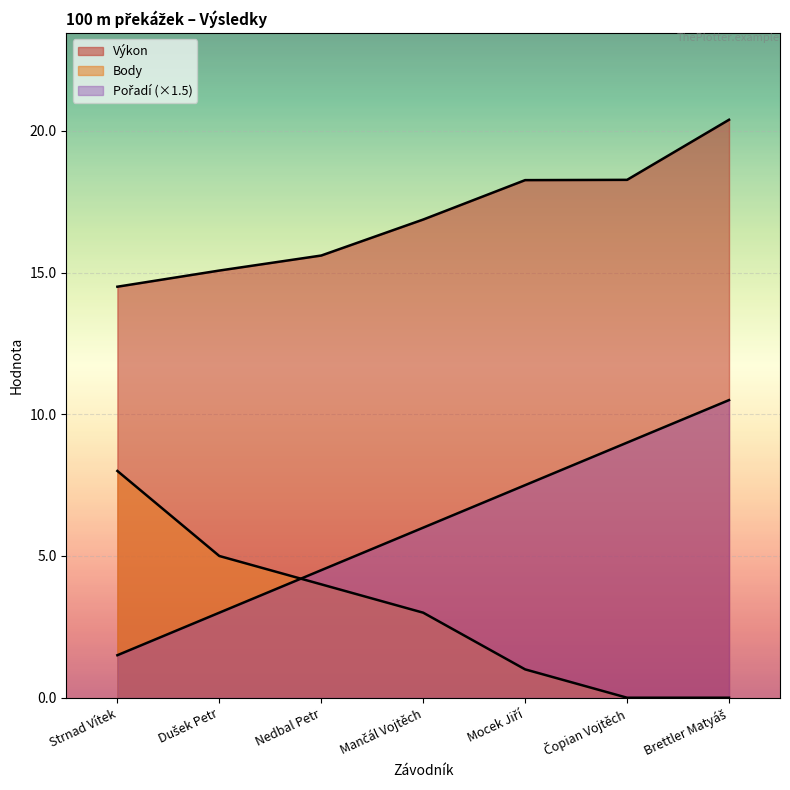

How many lines are shown in the chart?

3